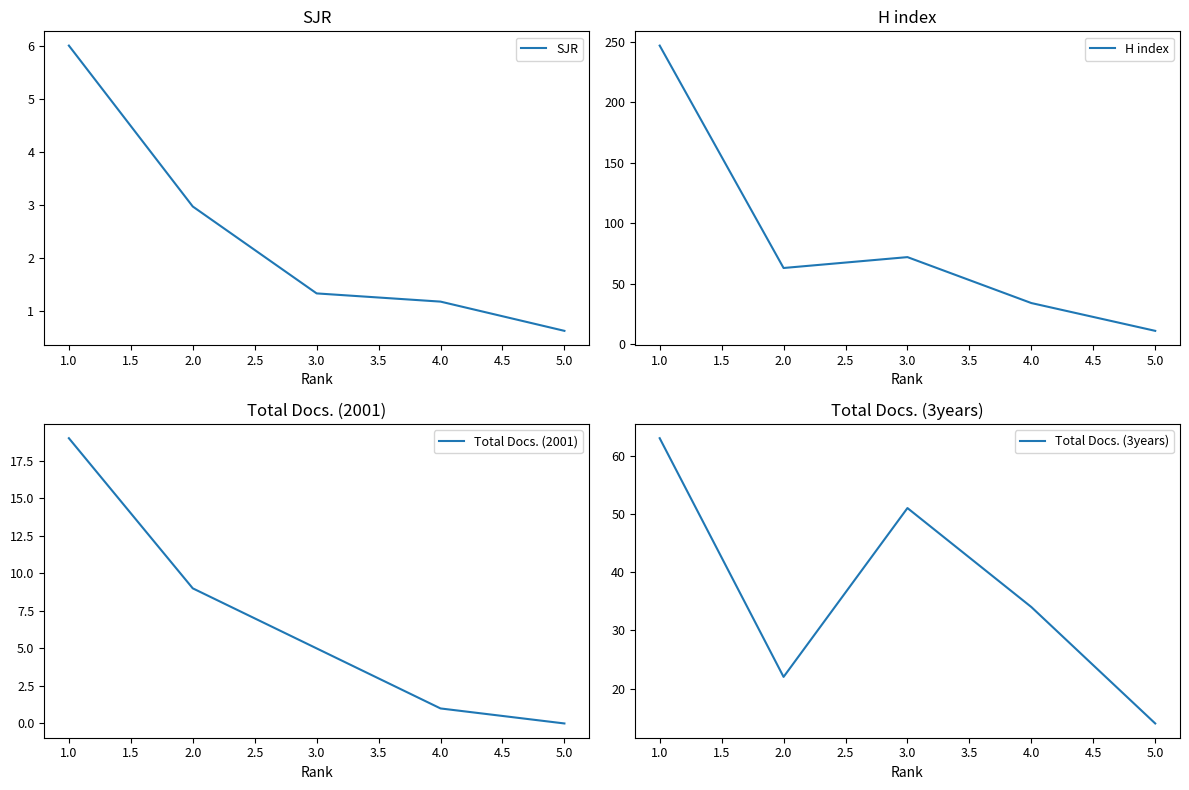

What is the value of the Total Docs. (3years) point at the 3rd from the left?

51.0